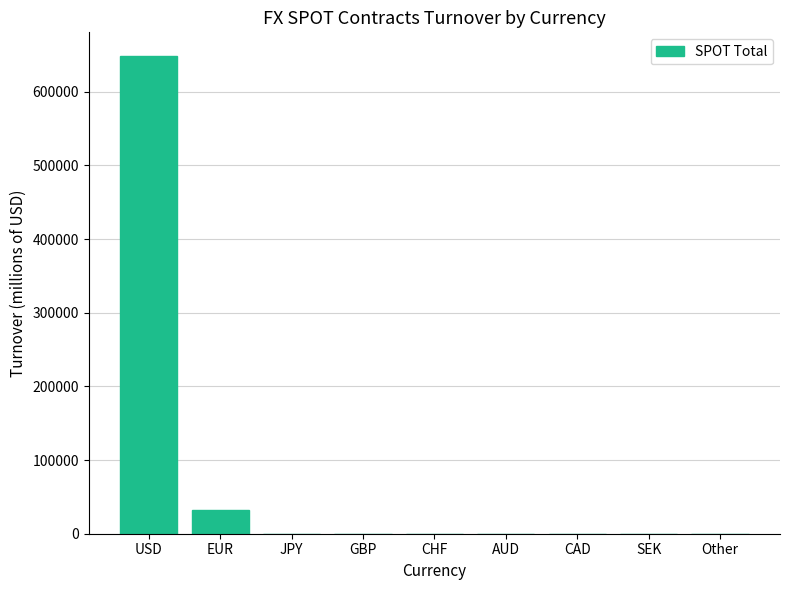

The value at USD is 648258.6. True or false?

True